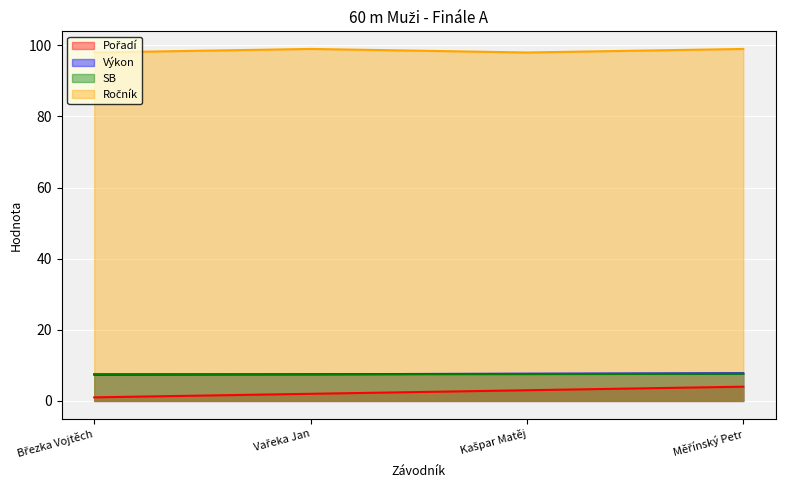

Reading right to left, extract all data points from this chart.

Pořadí: Měřínský Petr=4.0	Kašpar Matěj=3.0	Vařeka Jan=2.0	Březka Vojtěch=1.0
Výkon: Měřínský Petr=7.8	Kašpar Matěj=7.7	Vařeka Jan=7.5	Březka Vojtěch=7.4
SB: Měřínský Petr=7.6	Kašpar Matěj=7.5	Vařeka Jan=7.5	Březka Vojtěch=7.5
Ročník: Měřínský Petr=99.0	Kašpar Matěj=98.0	Vařeka Jan=99.0	Březka Vojtěch=98.0